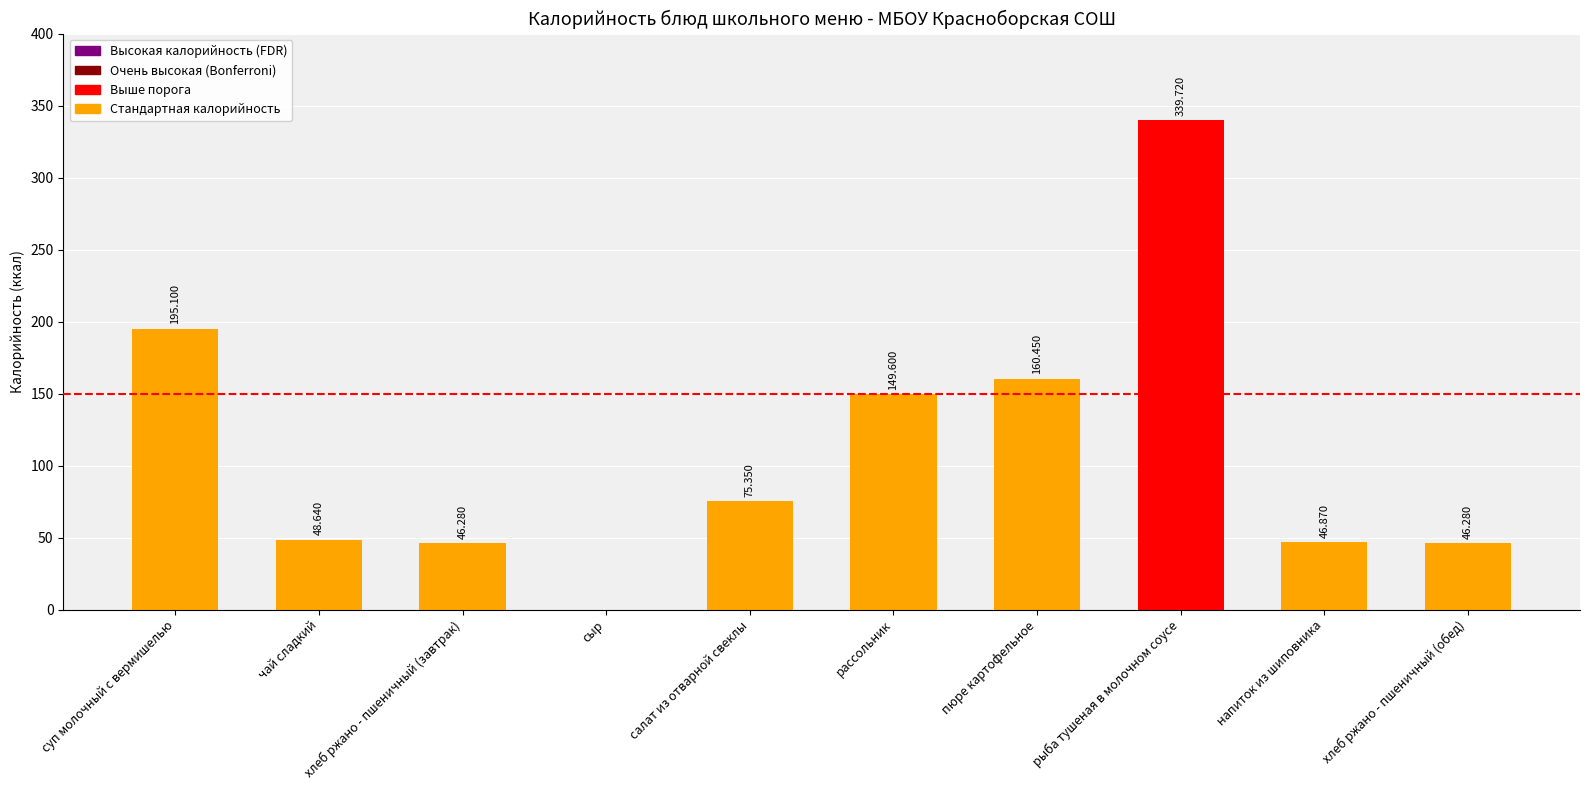

At which category does the chart reach its peak across all series?

рыба тушеная в молочном соусе